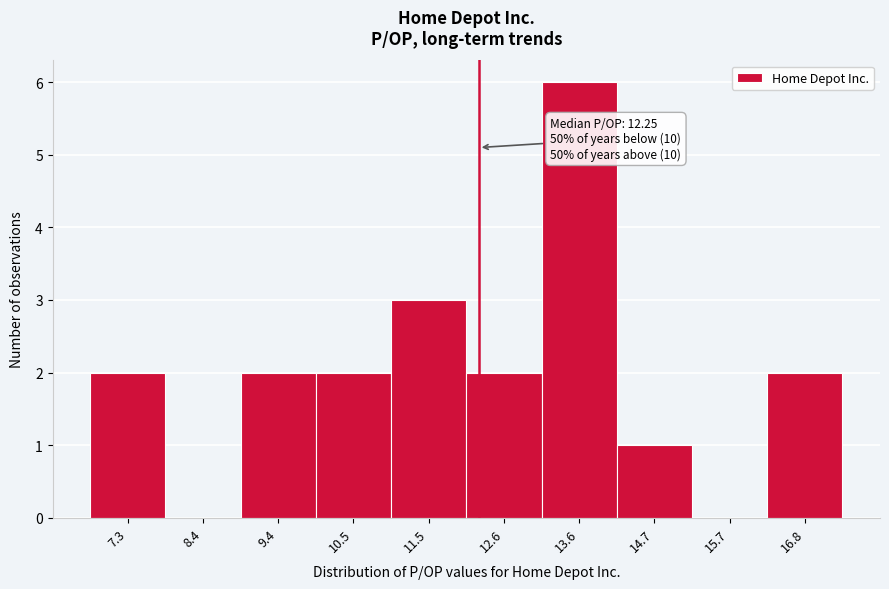

Which range on the x-axis has the tallest bar?

13.2 to 14.2